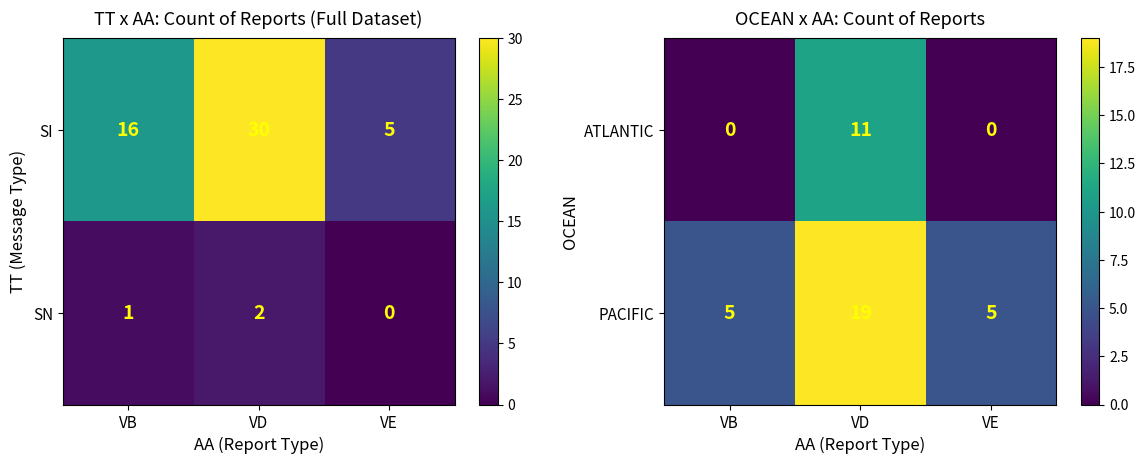

Reading right to left, transcribe all the data shown in this chart.

ATLANTIC: VE=0	VD=11	VB=0
PACIFIC: VE=5	VD=19	VB=5